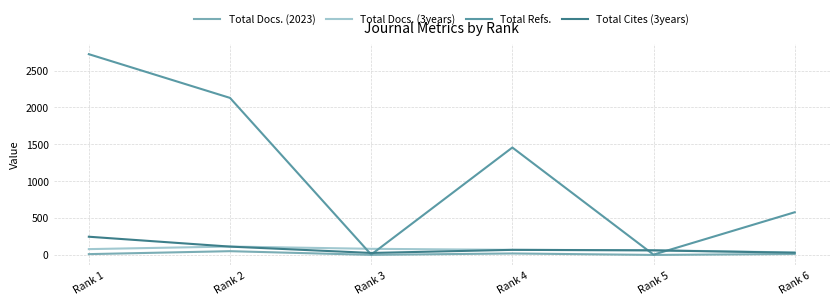

Count the number of categories in the chart.

6